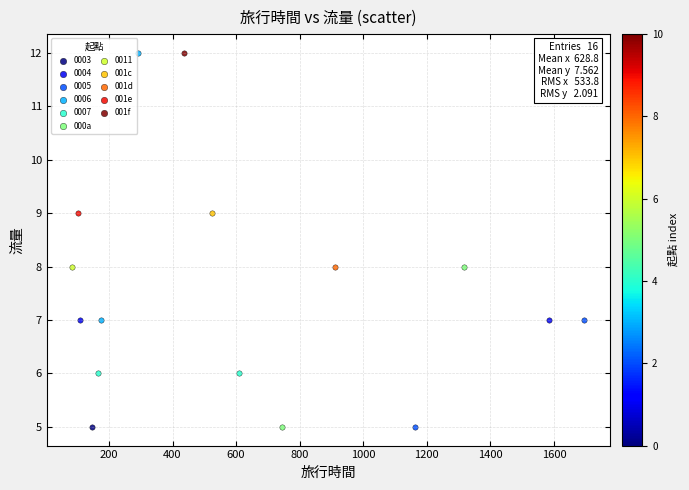

What are all the series names shown in the legend?

0003, 0004, 0005, 0006, 0007, 000a, 0011, 001c, 001d, 001e, 001f